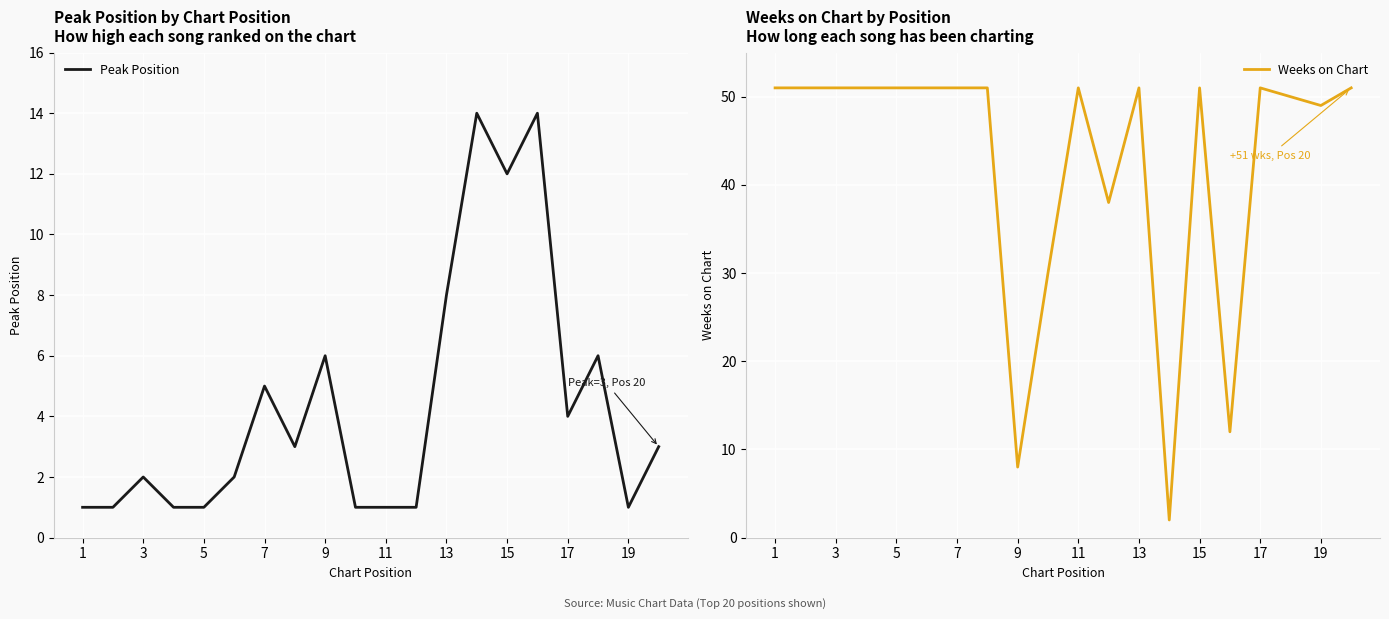

True or false: Weeks on Chart has a value of 13 at 9.

False